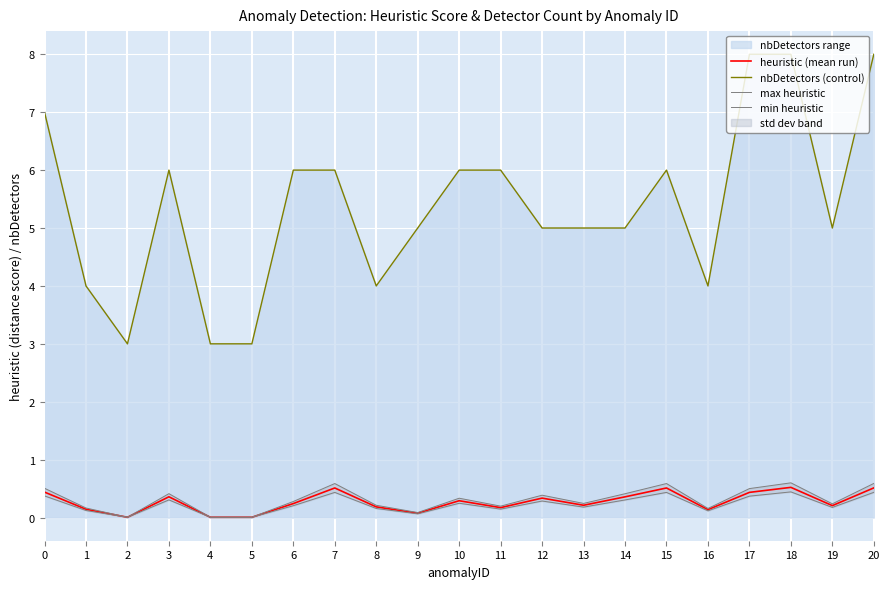

Reading left to right, list all the values displayed in this chart.

heuristic (mean run): 0=0.4	1=0.1	2=0.0	3=0.4	4=0.0	5=0.0	6=0.2	7=0.5	8=0.2	9=0.1	10=0.3	11=0.2	12=0.3	13=0.2	14=0.4	15=0.5	16=0.1	17=0.4	18=0.5	19=0.2	20=0.5
nbDetectors (control): 0=7.0	1=4.0	2=3.0	3=6.0	4=3.0	5=3.0	6=6.0	7=6.0	8=4.0	9=5.0	10=6.0	11=6.0	12=5.0	13=5.0	14=5.0	15=6.0	16=4.0	17=8.0	18=8.0	19=5.0	20=8.0
max heuristic: 0=0.5	1=0.2	2=0.0	3=0.4	4=0.0	5=0.0	6=0.3	7=0.6	8=0.2	9=0.1	10=0.3	11=0.2	12=0.4	13=0.2	14=0.4	15=0.6	16=0.2	17=0.5	18=0.6	19=0.2	20=0.6
min heuristic: 0=0.4	1=0.1	2=0.0	3=0.3	4=0.0	5=0.0	6=0.2	7=0.4	8=0.2	9=0.1	10=0.2	11=0.1	12=0.3	13=0.2	14=0.3	15=0.4	16=0.1	17=0.4	18=0.4	19=0.2	20=0.4